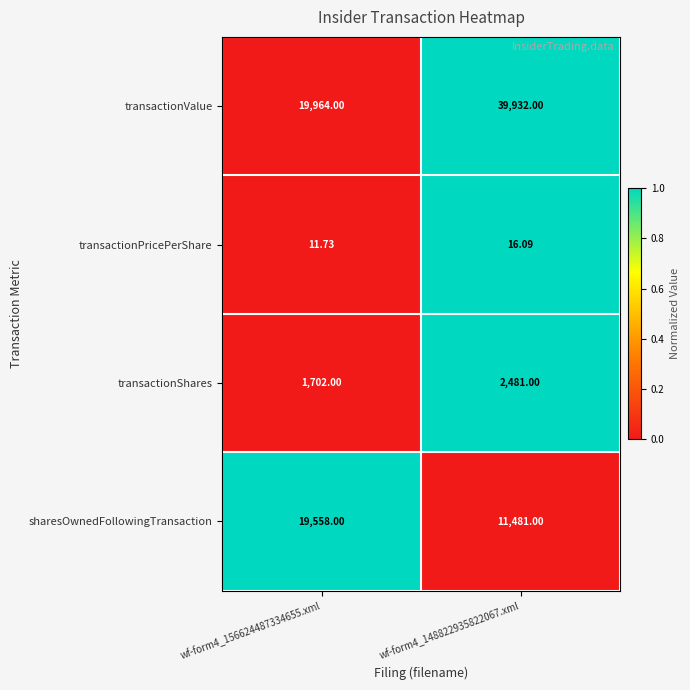

What is the total value across all series at wf-form4_148822935822067.xml?

53910.1